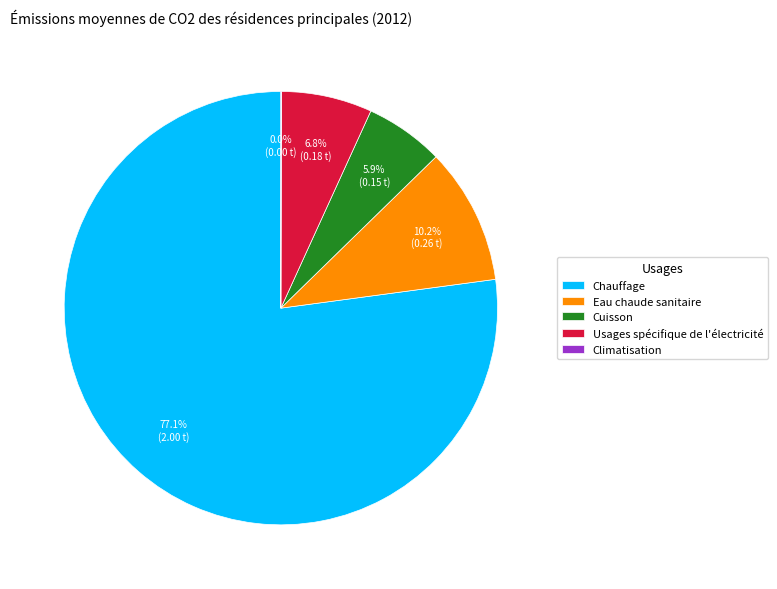

What is the total percentage of Chauffage and Cuisson?

83.0%